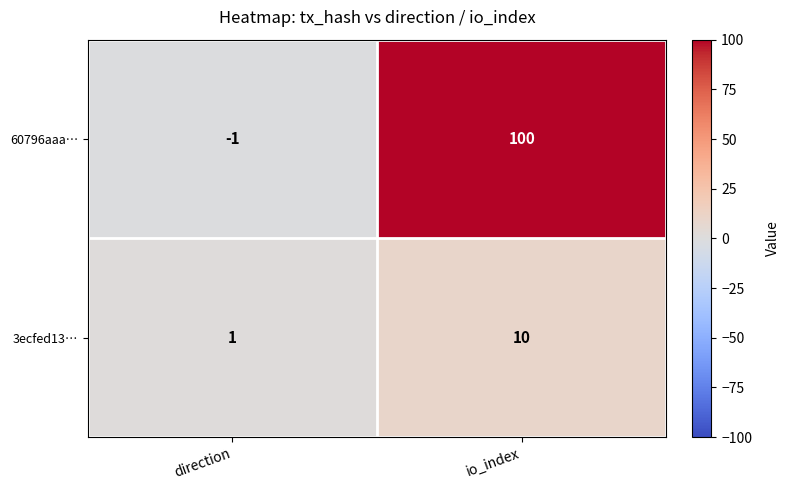

List the series in order of their overall mean, highest first.

60796aaa…, 3ecfed13…